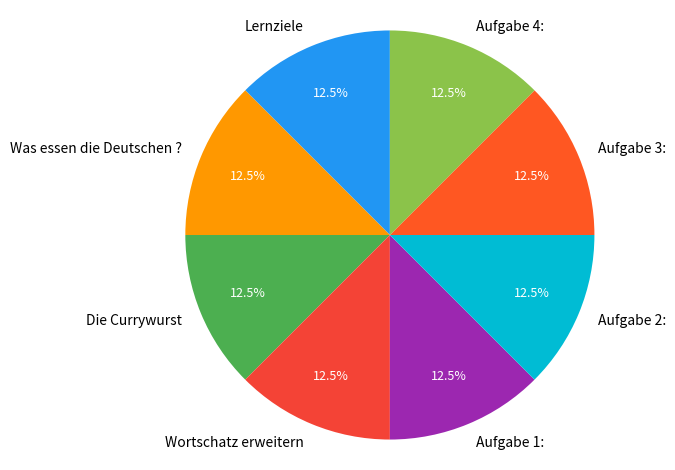

Does any single category account for the majority?

No